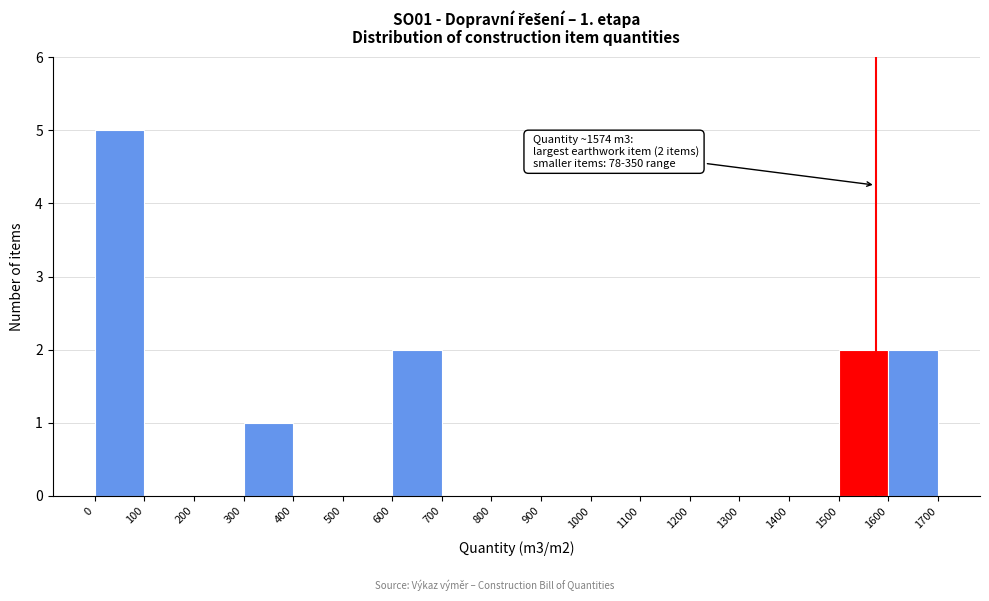

Which range on the x-axis has the tallest bar?

0 to 100